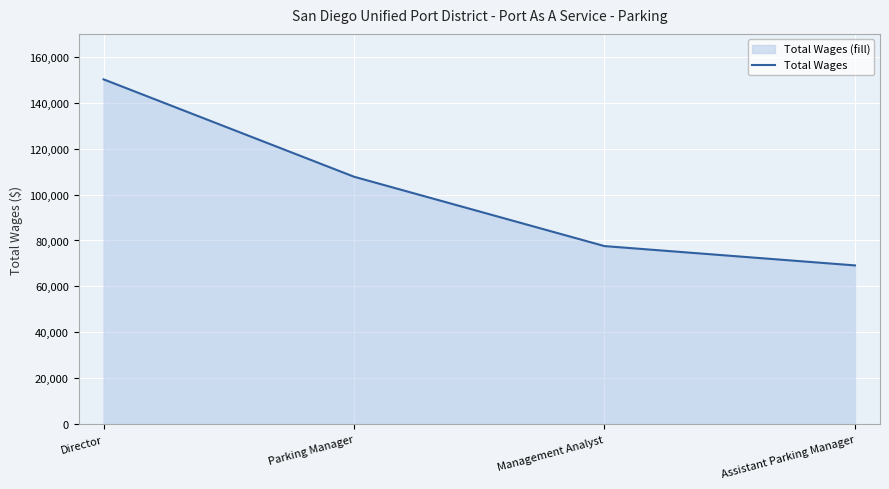

Reading left to right, extract all data points from this chart.

150198	107769	77557	69141